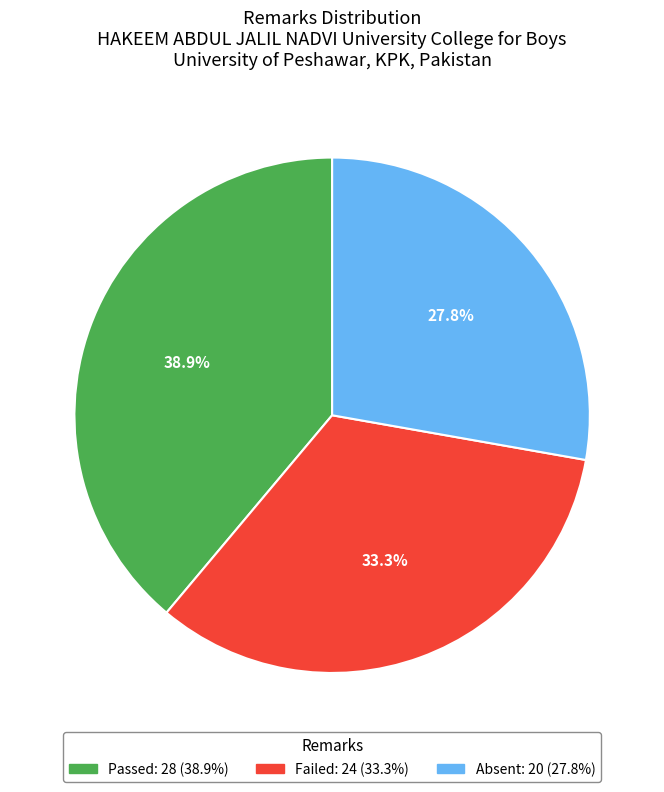

What is the smallest slice in the pie chart?

Absent